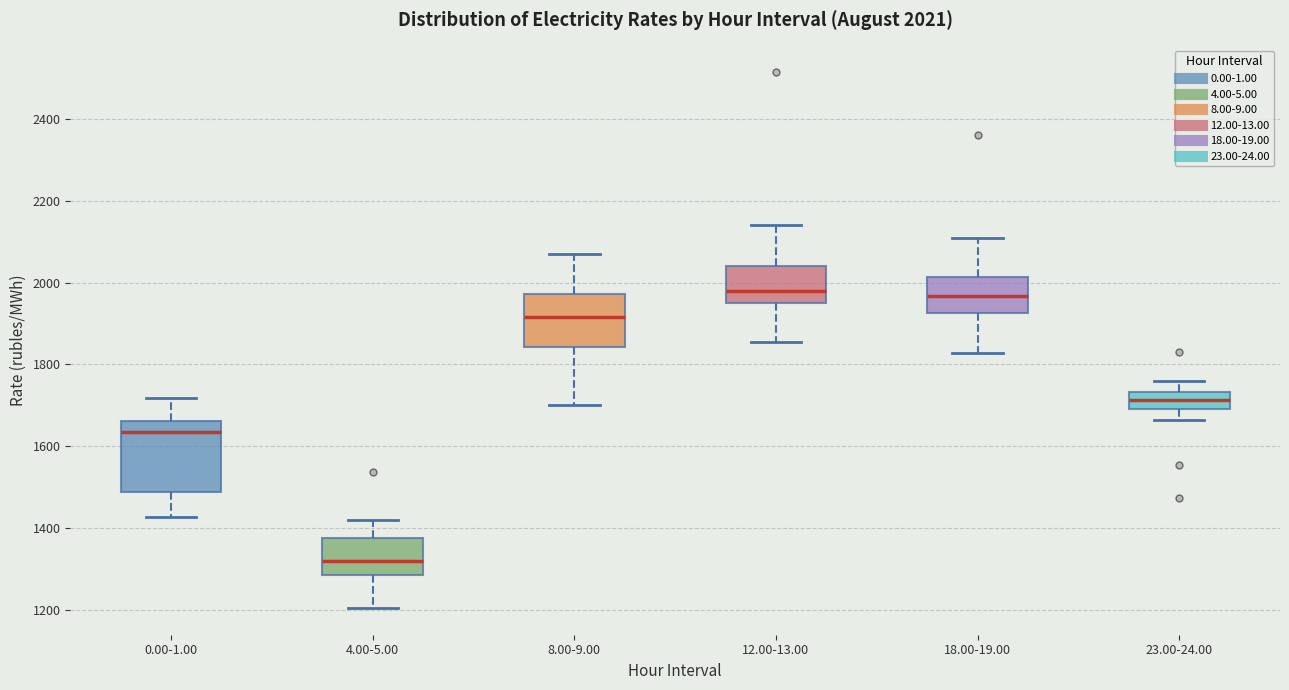

Which box's median line is the lowest?

4.00-5.00